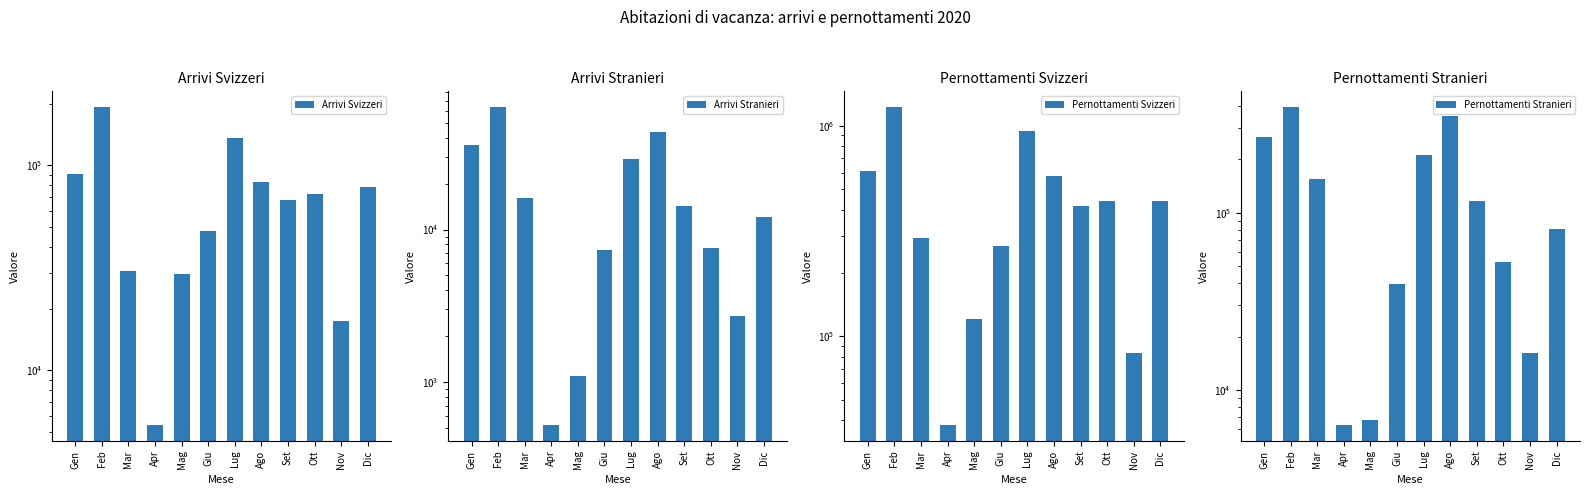

What is the smallest value displayed?

524.2